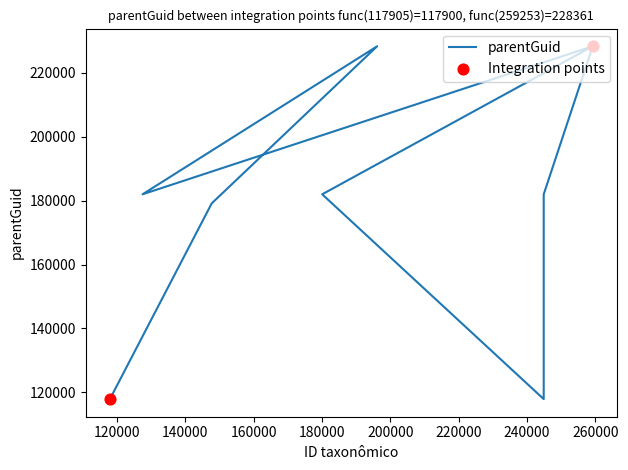

What is the change in value from 127461 to 259256?

+46350